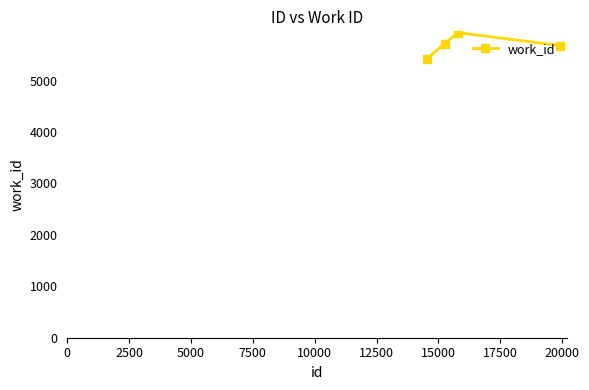

Does the chart have visible grid lines?

No